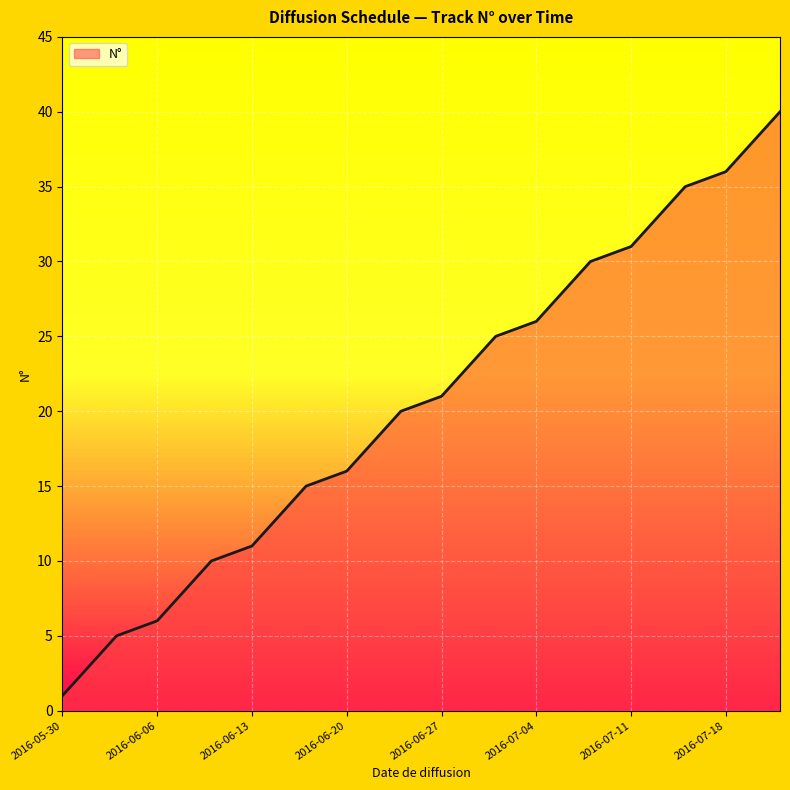

What is the maximum value shown in the chart?

40